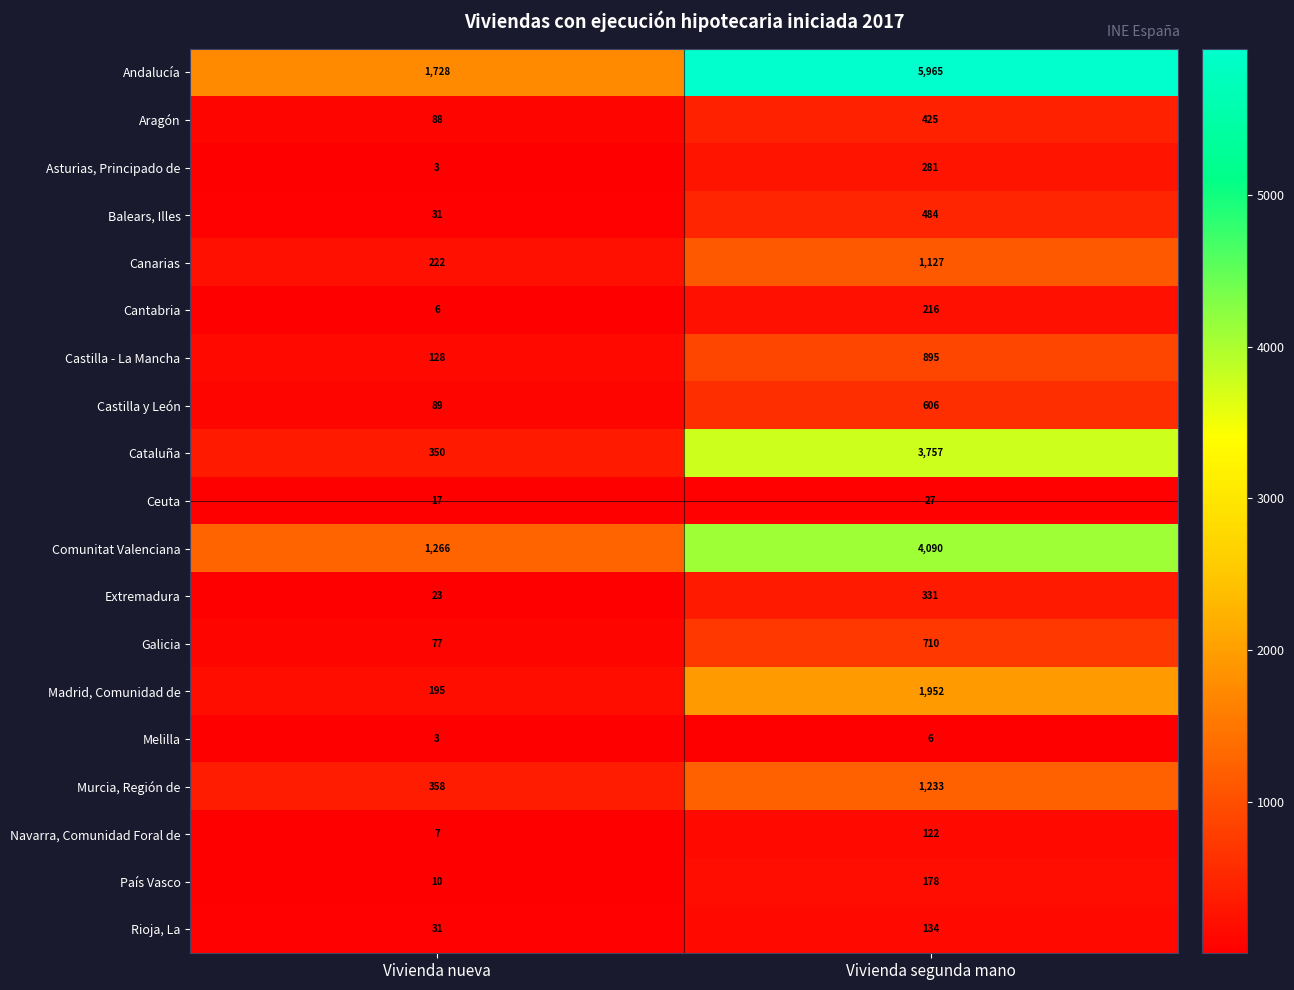

At which label does Castilla - La Mancha reach its peak?

Vivienda segunda mano